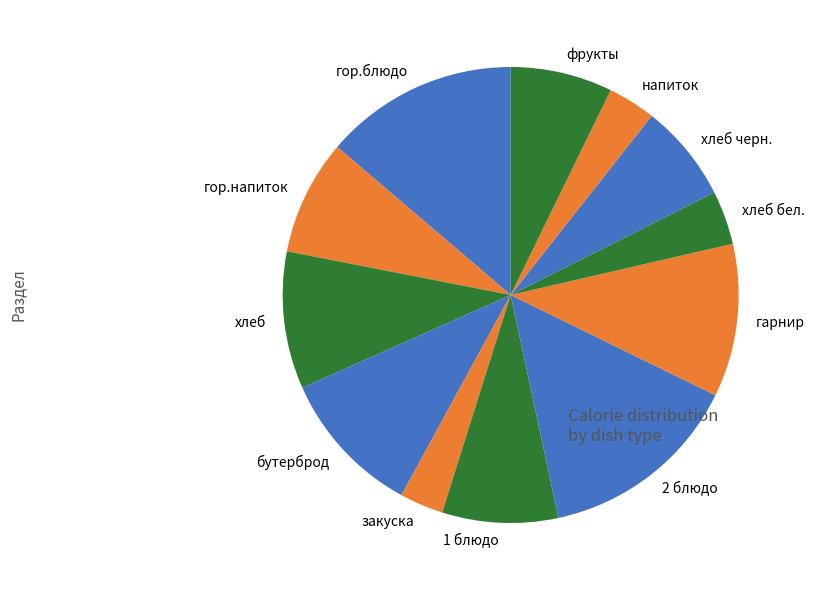

Which slice is the largest?

2 блюдо